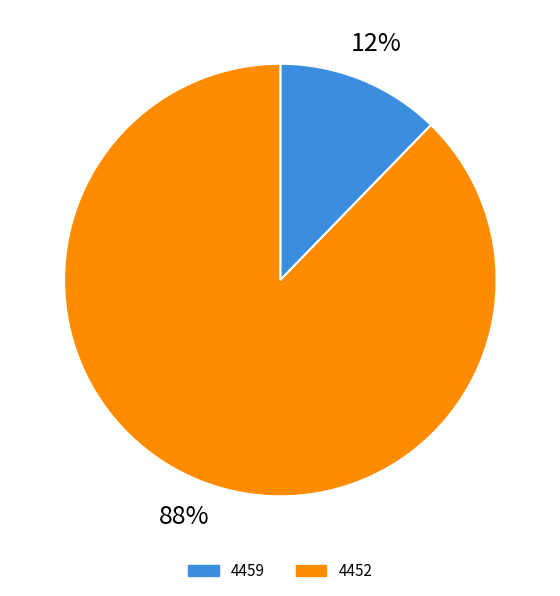

To the nearest percent, what percentage of the pie is 4459?

12%